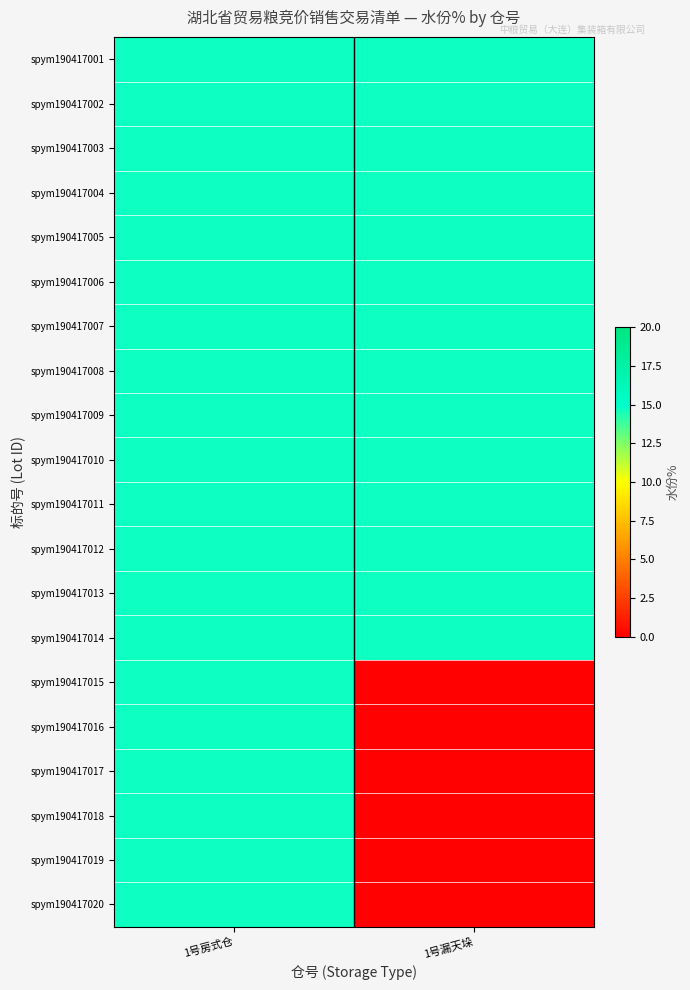

Reading left to right, transcribe all the data shown in this chart.

spym190417001: 1号房式仓=14.7	1号漏天垛=14.7
spym190417002: 1号房式仓=14.7	1号漏天垛=14.7
spym190417003: 1号房式仓=14.7	1号漏天垛=14.7
spym190417004: 1号房式仓=14.7	1号漏天垛=14.7
spym190417005: 1号房式仓=14.7	1号漏天垛=14.7
spym190417006: 1号房式仓=14.7	1号漏天垛=14.7
spym190417007: 1号房式仓=14.7	1号漏天垛=14.7
spym190417008: 1号房式仓=14.7	1号漏天垛=14.7
spym190417009: 1号房式仓=14.7	1号漏天垛=14.7
spym190417010: 1号房式仓=14.7	1号漏天垛=14.7
spym190417011: 1号房式仓=14.7	1号漏天垛=14.7
spym190417012: 1号房式仓=14.7	1号漏天垛=14.7
spym190417013: 1号房式仓=14.7	1号漏天垛=14.7
spym190417014: 1号房式仓=14.7	1号漏天垛=14.7
spym190417015: 1号房式仓=14.7	1号漏天垛=0.1
spym190417016: 1号房式仓=14.7	1号漏天垛=0.1
spym190417017: 1号房式仓=14.7	1号漏天垛=0.1
spym190417018: 1号房式仓=14.7	1号漏天垛=0.1
spym190417019: 1号房式仓=14.7	1号漏天垛=0.1
spym190417020: 1号房式仓=14.7	1号漏天垛=0.1